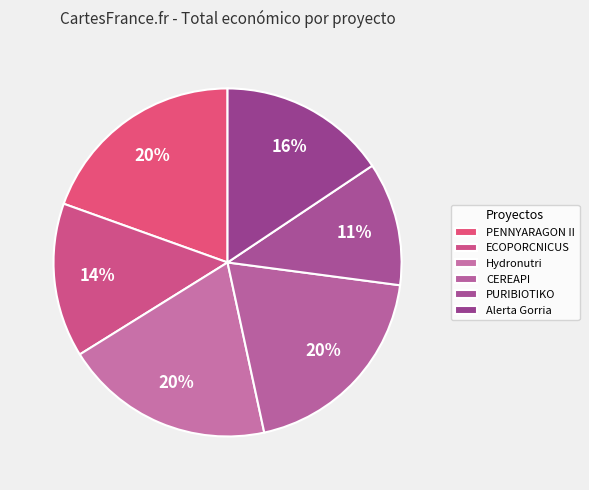

What percentage is the CEREAPI slice, to the nearest percent?

20%